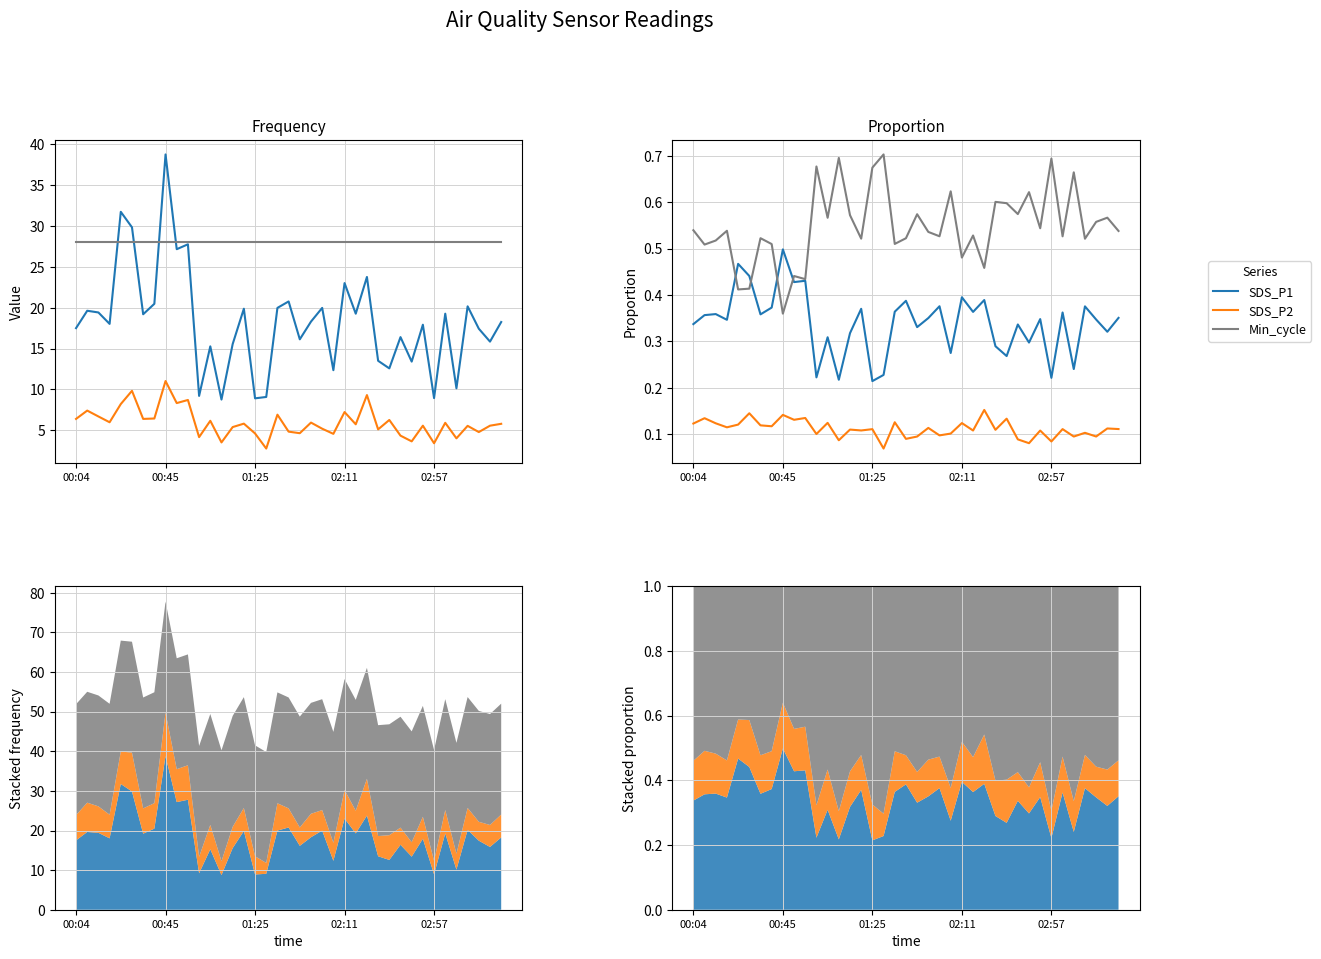

True or false: SDS_P2 has a value of 0.1 at 02:57.

True